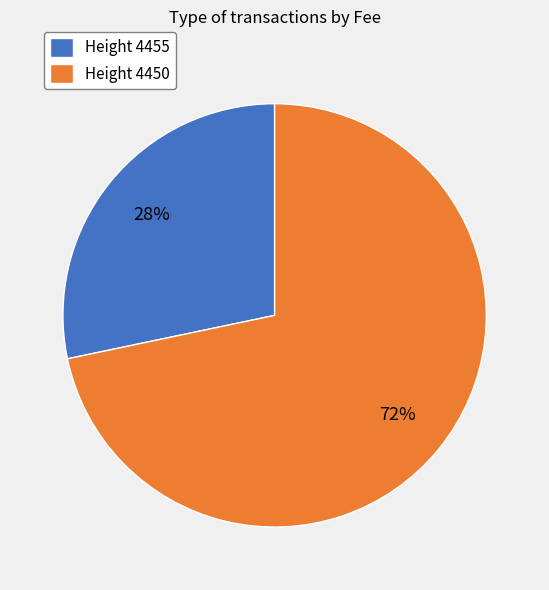

The Height 4455 slice represents 18% of the pie. True or false?

False